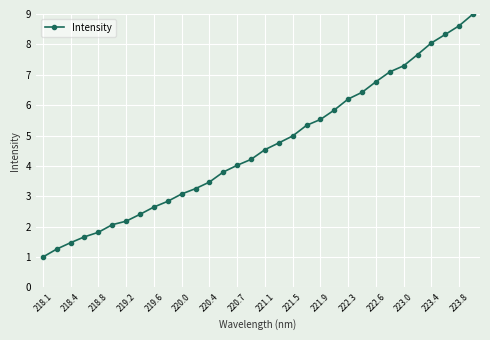

What is the greatest value displayed?

9.0